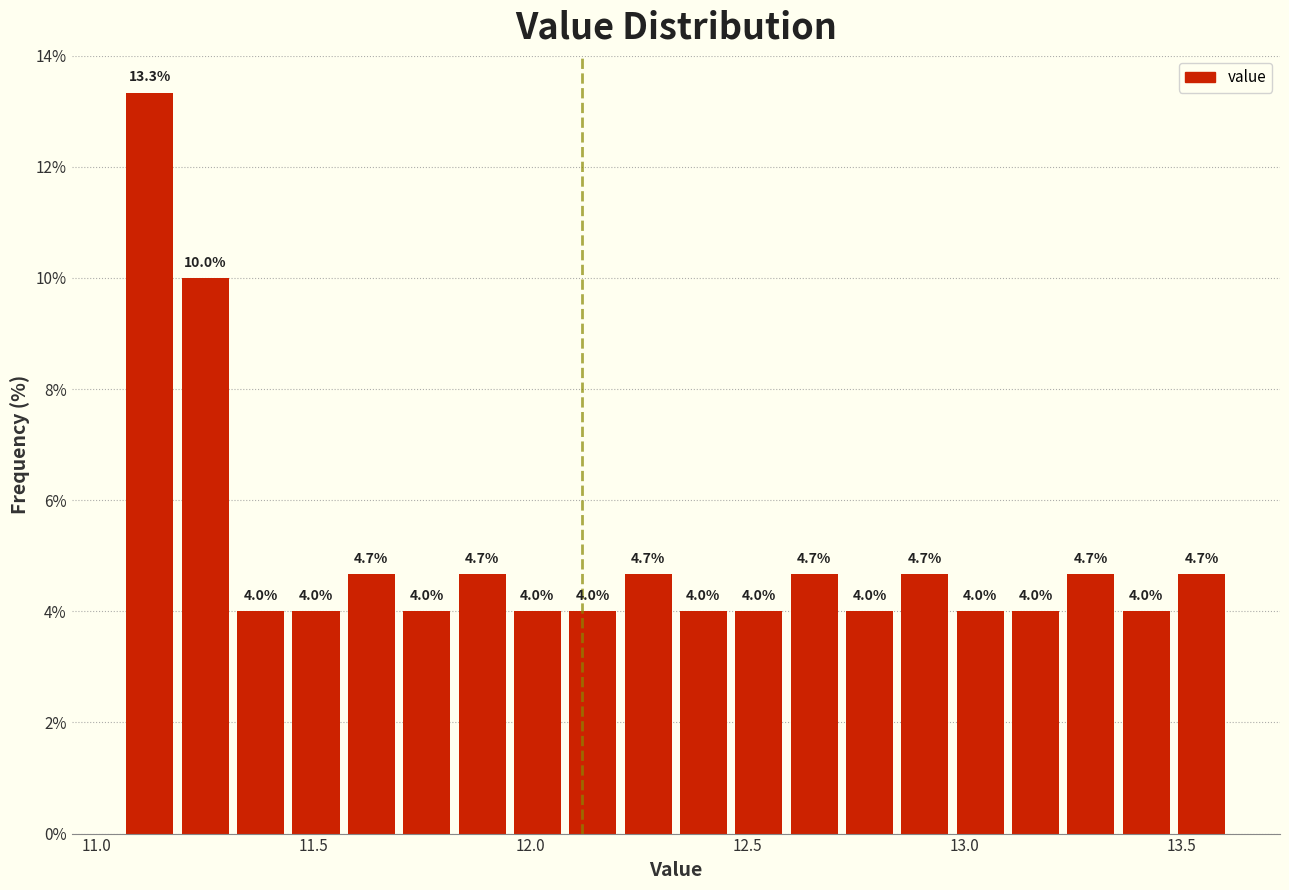

Read against the x-axis, roughly where is the centre of the tallest bar?

11.10